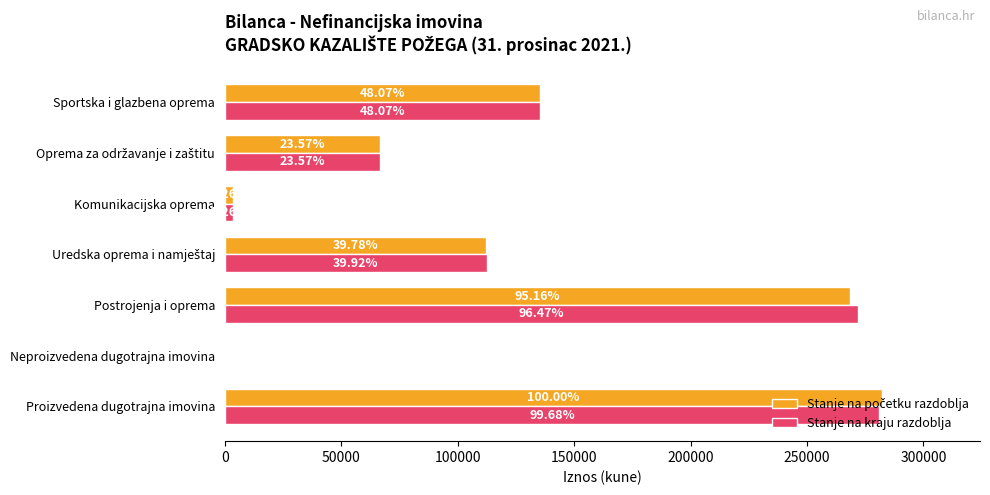

Are the bars grouped side by side (vs. stacked)?

Yes